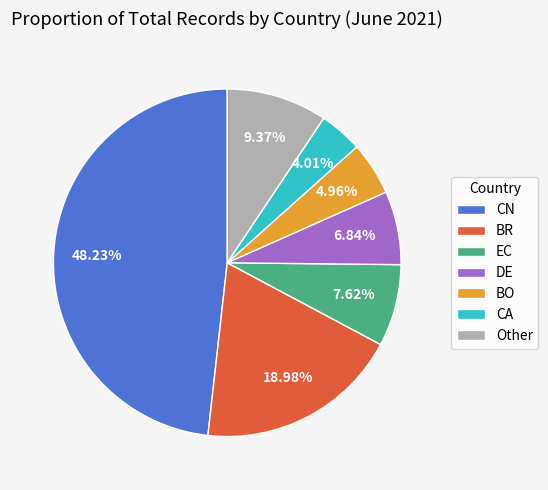

What is the largest slice in the pie chart?

CN